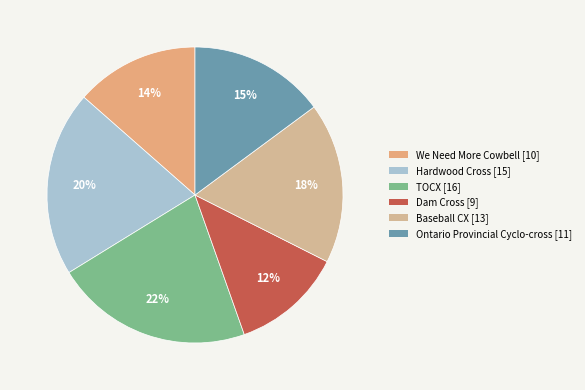

Approximately how many times larger is the value at Ontario Provincial Cyclo-cross compared to Hardwood Cross?

0.7